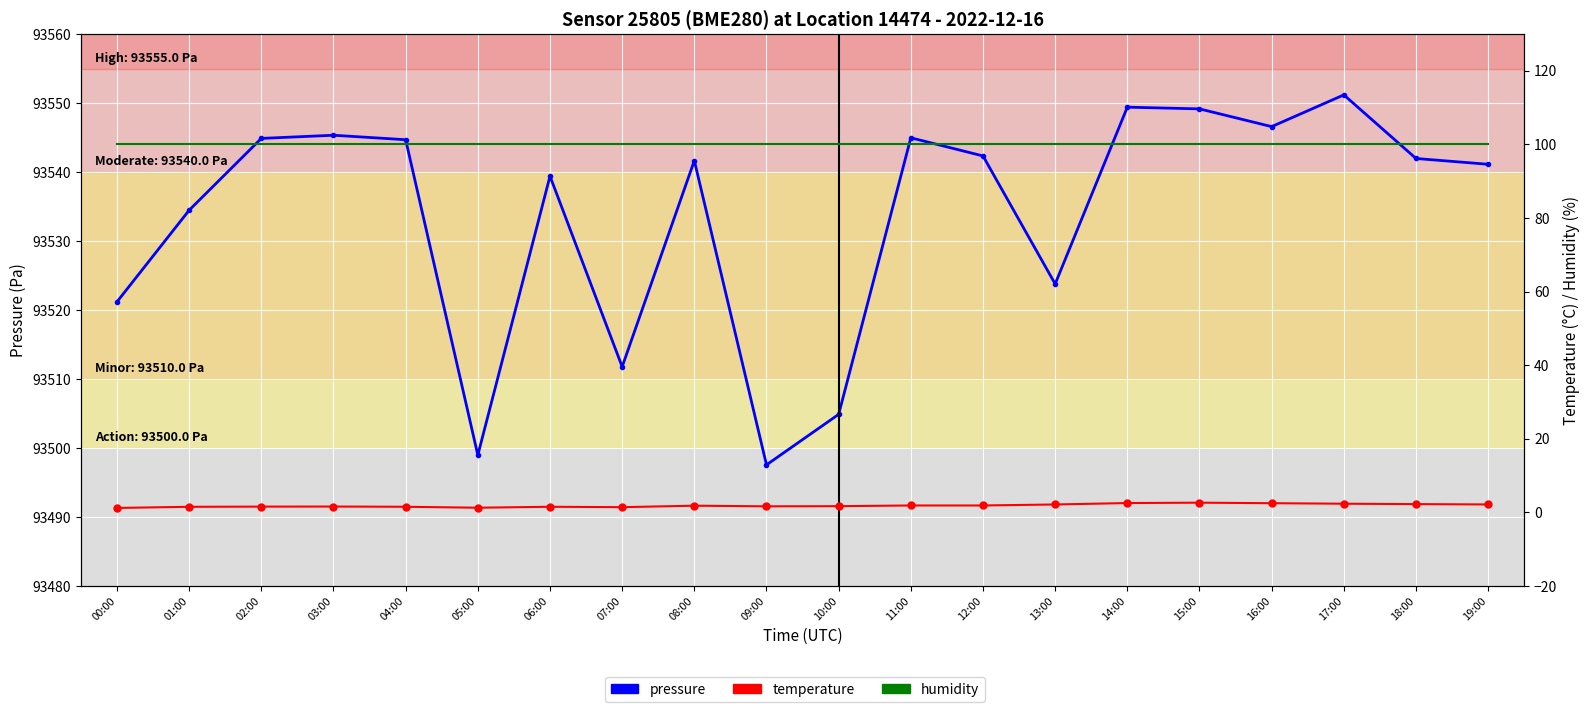

Reading left to right, what are all the values shown in this chart?

pressure: 00:00=93521.2	01:00=93534.5	02:00=93544.9	03:00=93545.3	04:00=93544.7	05:00=93499.0	06:00=93539.4	07:00=93511.8	08:00=93541.7	09:00=93497.6	10:00=93504.9	11:00=93545.0	12:00=93542.3	13:00=93523.8	14:00=93549.4	15:00=93549.2	16:00=93546.6	17:00=93551.2	18:00=93542.0	19:00=93541.1
temperature: 00:00=1.2	01:00=1.5	02:00=1.6	03:00=1.6	04:00=1.5	05:00=1.3	06:00=1.5	07:00=1.4	08:00=1.8	09:00=1.6	10:00=1.7	11:00=1.9	12:00=1.9	13:00=2.1	14:00=2.5	15:00=2.6	16:00=2.5	17:00=2.4	18:00=2.2	19:00=2.2
humidity: 00:00=100.0	01:00=100.0	02:00=100.0	03:00=100.0	04:00=100.0	05:00=100.0	06:00=100.0	07:00=100.0	08:00=100.0	09:00=100.0	10:00=100.0	11:00=100.0	12:00=100.0	13:00=100.0	14:00=100.0	15:00=100.0	16:00=100.0	17:00=100.0	18:00=100.0	19:00=100.0